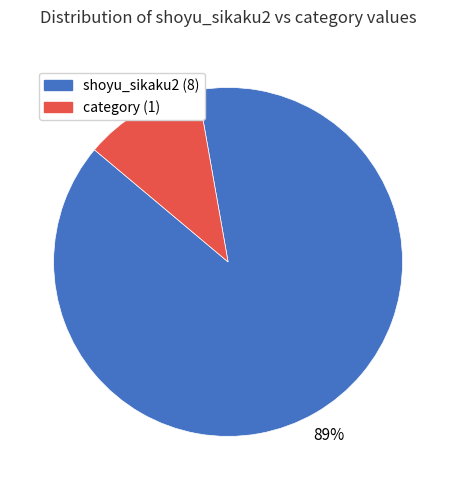

Rank the categories by value from highest to lowest.

shoyu_sikaku2 (8), category (1)